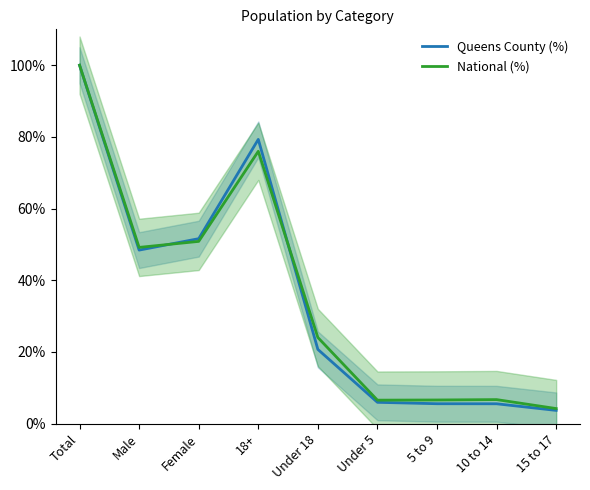

How many values in the National (%) series exceed 24?

5